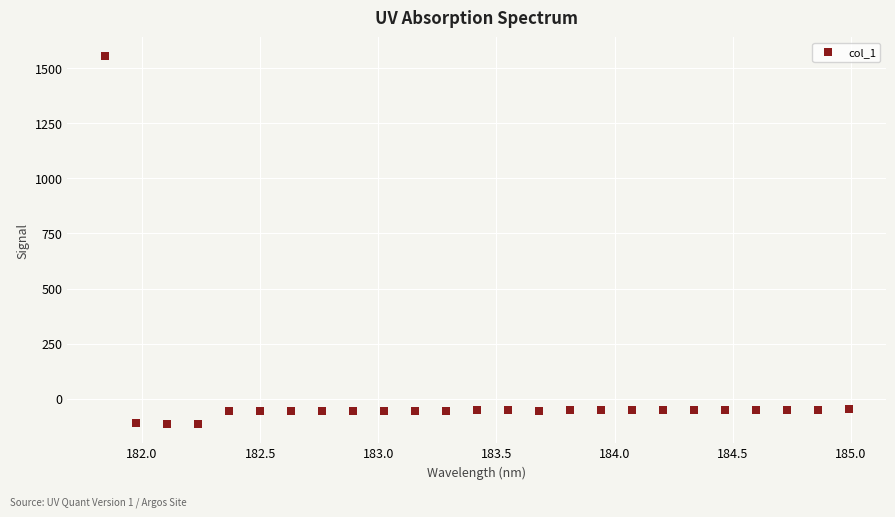

What is the range of X values (max minus min)?

3.1